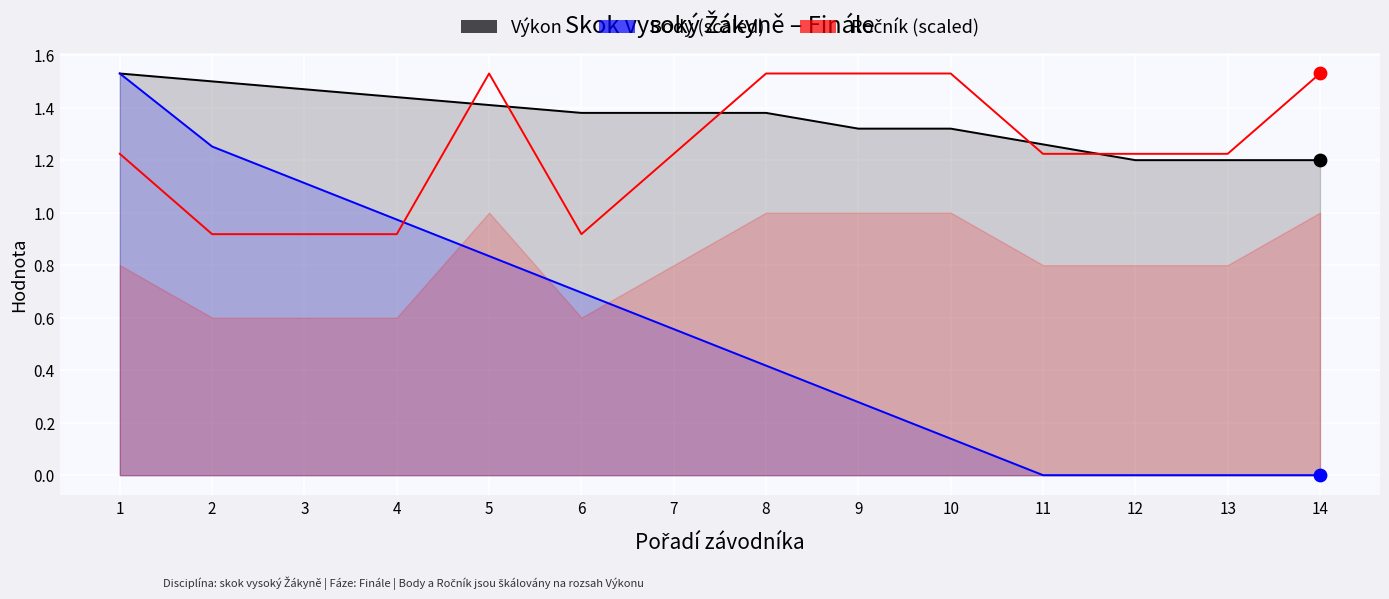

What is the total value across all series at 9?

3.1